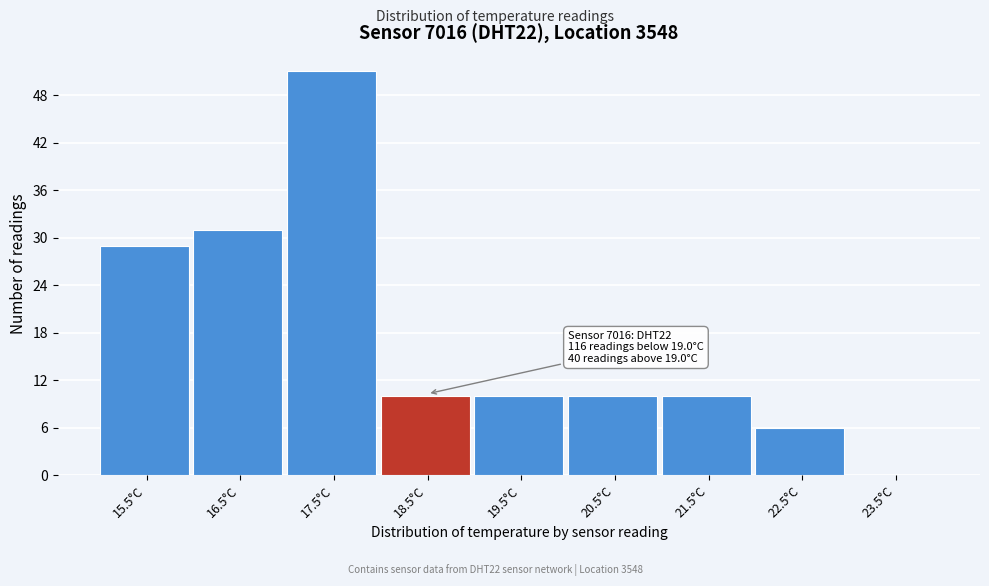

Reading left to right, transcribe all the data shown in this chart.

15.5°C=29	16.5°C=31	17.5°C=51	18.5°C=10	19.5°C=10	20.5°C=10	21.5°C=10	22.5°C=6	23.5°C=0